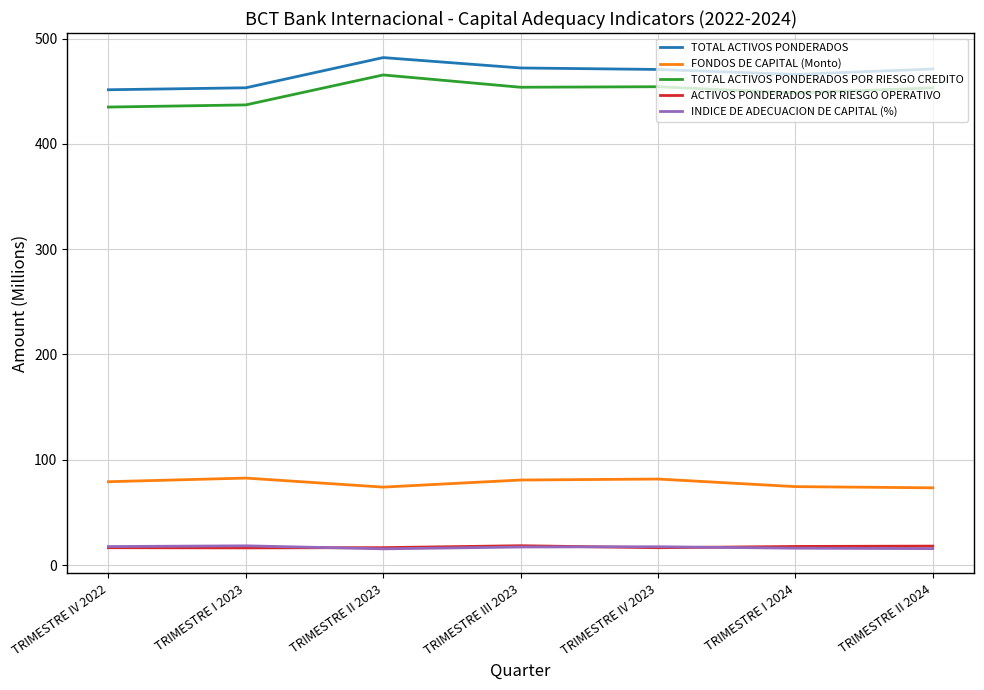

True or false: INDICE DE ADECUACION DE CAPITAL (%) and FONDOS DE CAPITAL (Monto) intersect in this chart.

False